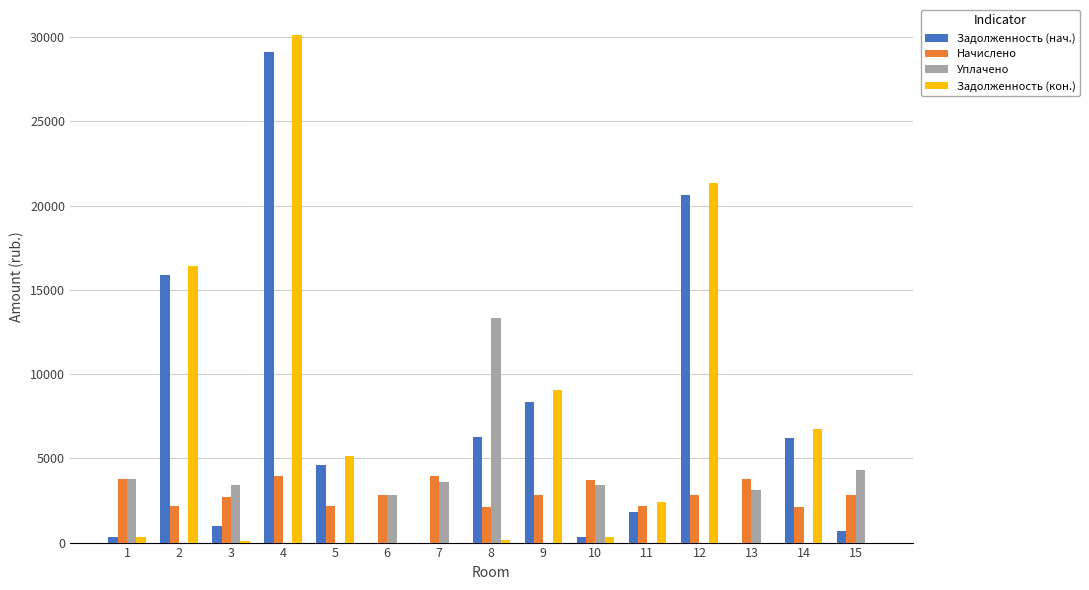

What is the maximum value shown in the chart?

30113.8